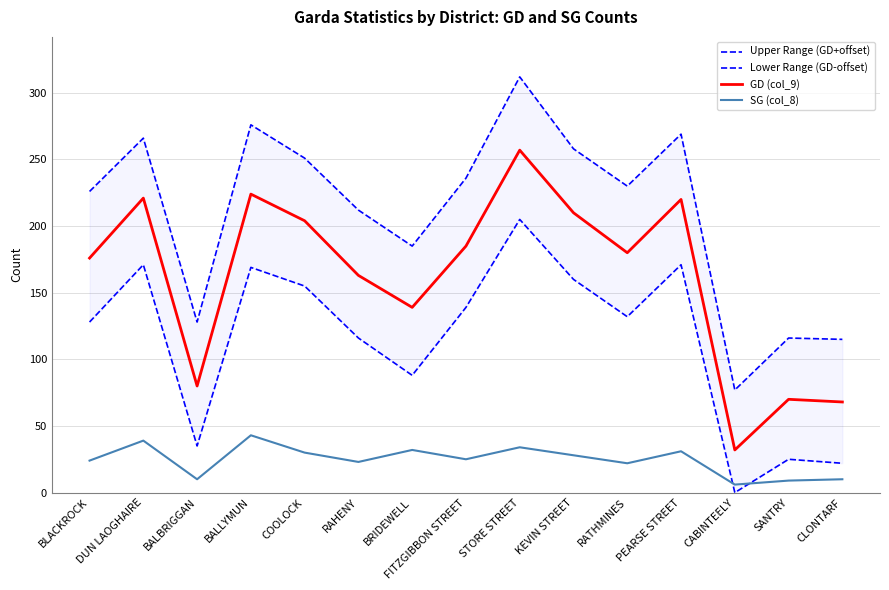

Reading left to right, what are all the values shown in this chart?

Upper Range (GD+offset): BLACKROCK=226	DUN LAOGHAIRE=266	BALBRIGGAN=128	BALLYMUN=276	COOLOCK=251	RAHENY=212	BRIDEWELL=185	FITZGIBBON STREET=236	STORE STREET=312	KEVIN STREET=258	RATHMINES=230	PEARSE STREET=269	CABINTEELY=77	SANTRY=116	CLONTARF=115
Lower Range (GD-offset): BLACKROCK=128	DUN LAOGHAIRE=171	BALBRIGGAN=35	BALLYMUN=169	COOLOCK=155	RAHENY=116	BRIDEWELL=88	FITZGIBBON STREET=139	STORE STREET=205	KEVIN STREET=160	RATHMINES=132	PEARSE STREET=171	CABINTEELY=0	SANTRY=25	CLONTARF=22
GD (col_9): BLACKROCK=176	DUN LAOGHAIRE=221	BALBRIGGAN=80	BALLYMUN=224	COOLOCK=204	RAHENY=163	BRIDEWELL=139	FITZGIBBON STREET=185	STORE STREET=257	KEVIN STREET=210	RATHMINES=180	PEARSE STREET=220	CABINTEELY=32	SANTRY=70	CLONTARF=68
SG (col_8): BLACKROCK=24	DUN LAOGHAIRE=39	BALBRIGGAN=10	BALLYMUN=43	COOLOCK=30	RAHENY=23	BRIDEWELL=32	FITZGIBBON STREET=25	STORE STREET=34	KEVIN STREET=28	RATHMINES=22	PEARSE STREET=31	CABINTEELY=6	SANTRY=9	CLONTARF=10